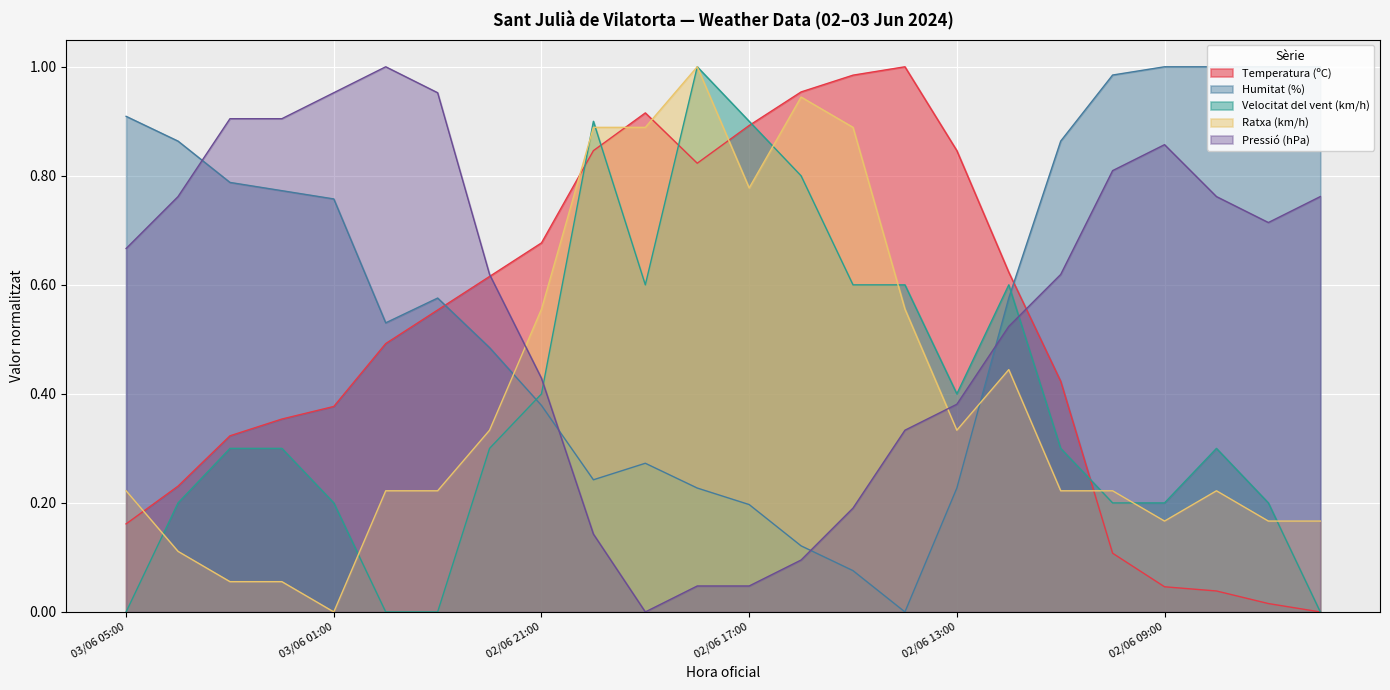

Read the Ratxa (km/h) value at 02/06 12:00.

0.4